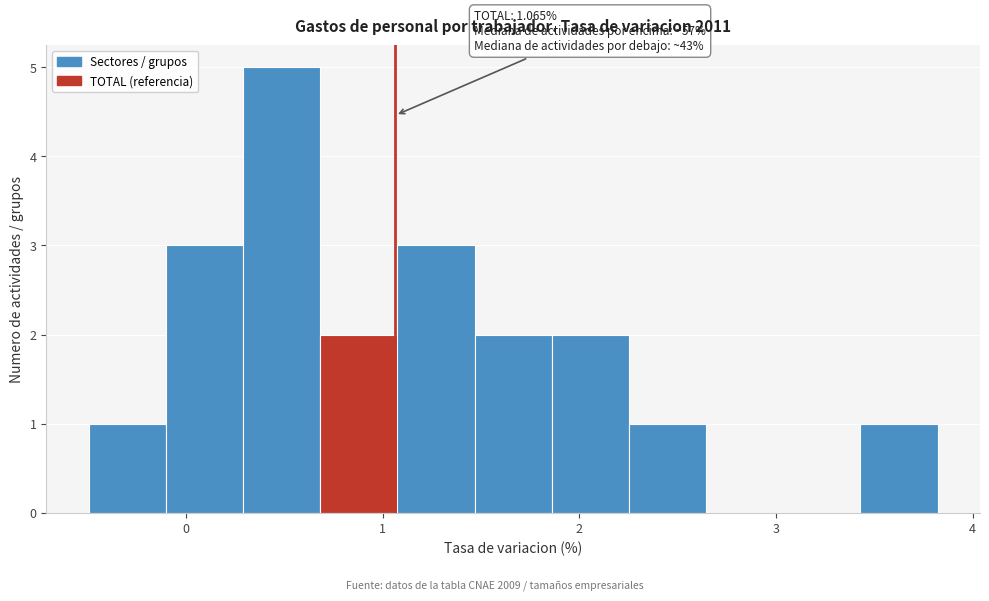

Around what value on the x-axis is the tallest bar? Give the approximate position of its centre, as read against the axis.

0.5